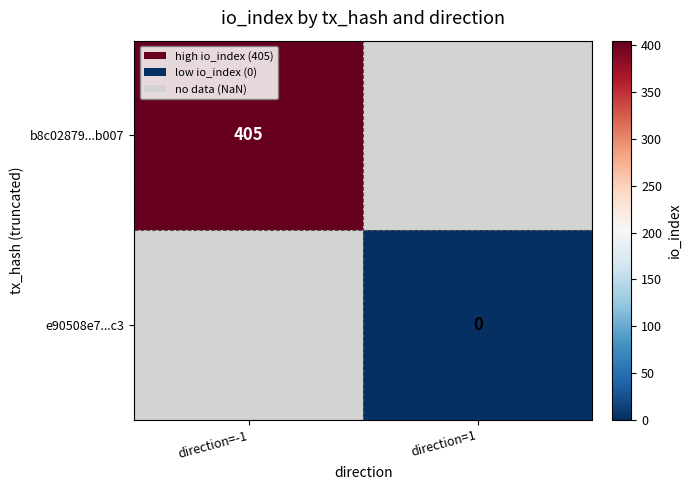

The value of b8c02879...b007 at direction=-1 is 405. True or false?

True